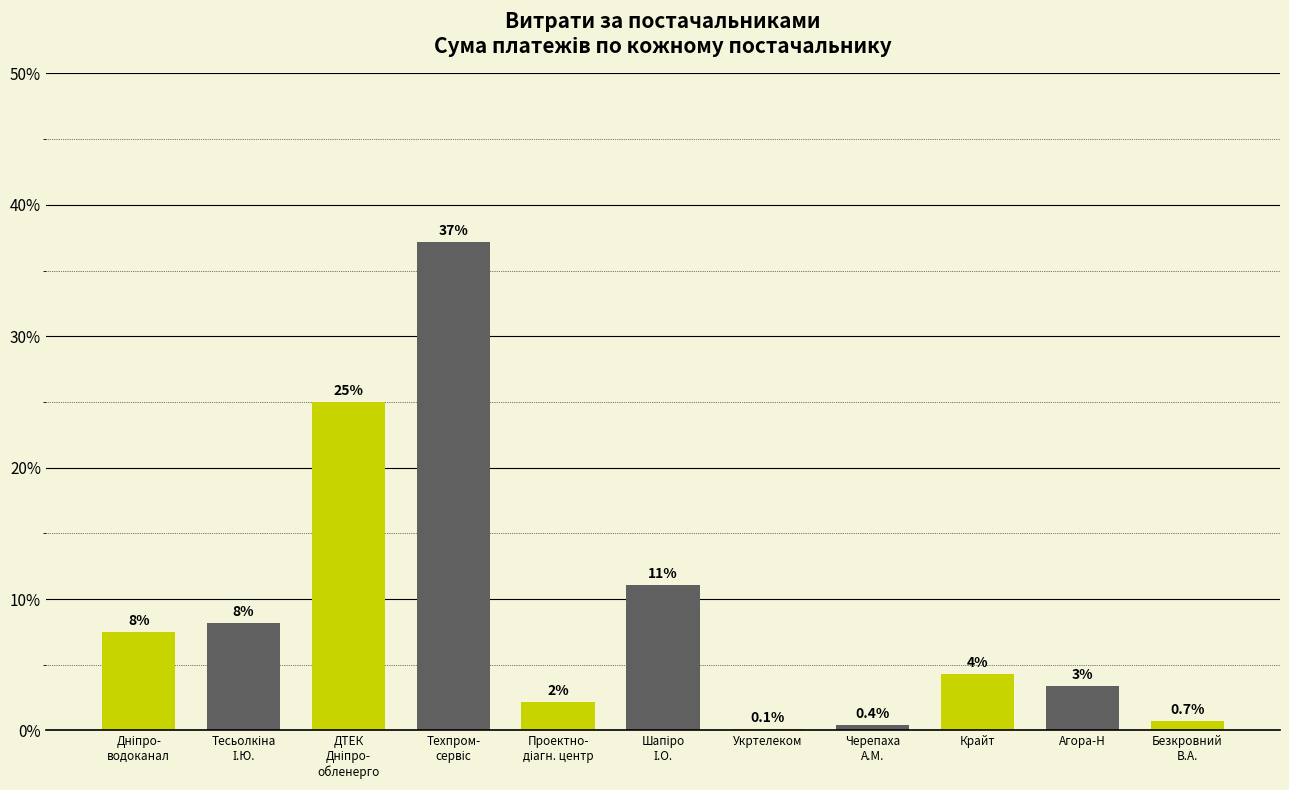

Between Безкровний
В.А. and Шапіро
І.О., which is larger?

Шапіро
І.О.